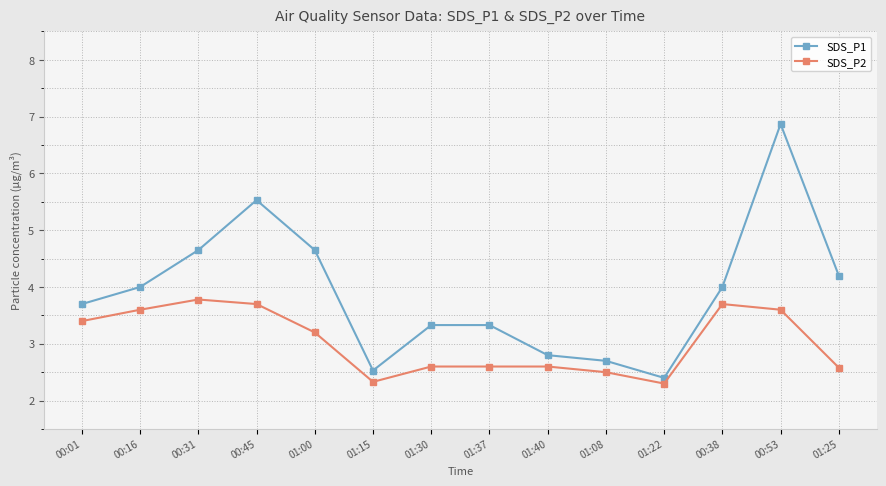

True or false: SDS_P2 has a value of 3.6 at 00:53.

True